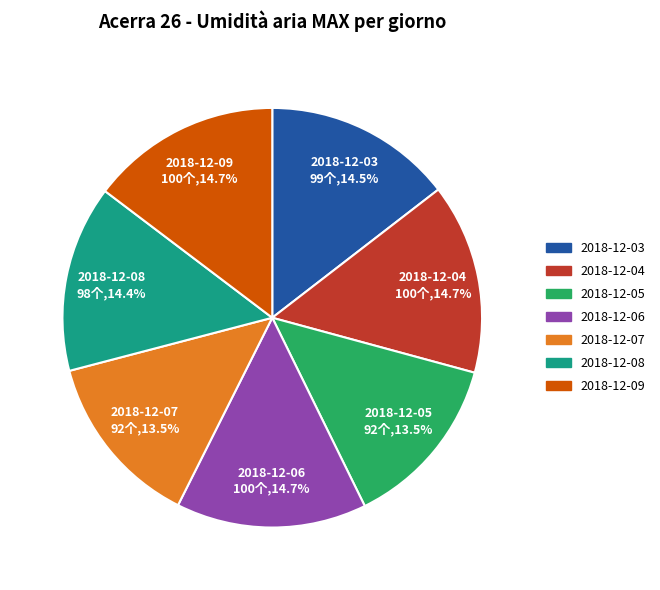

Approximately how many times larger is the value at 2018-12-04 compared to 2018-12-06?

1.0